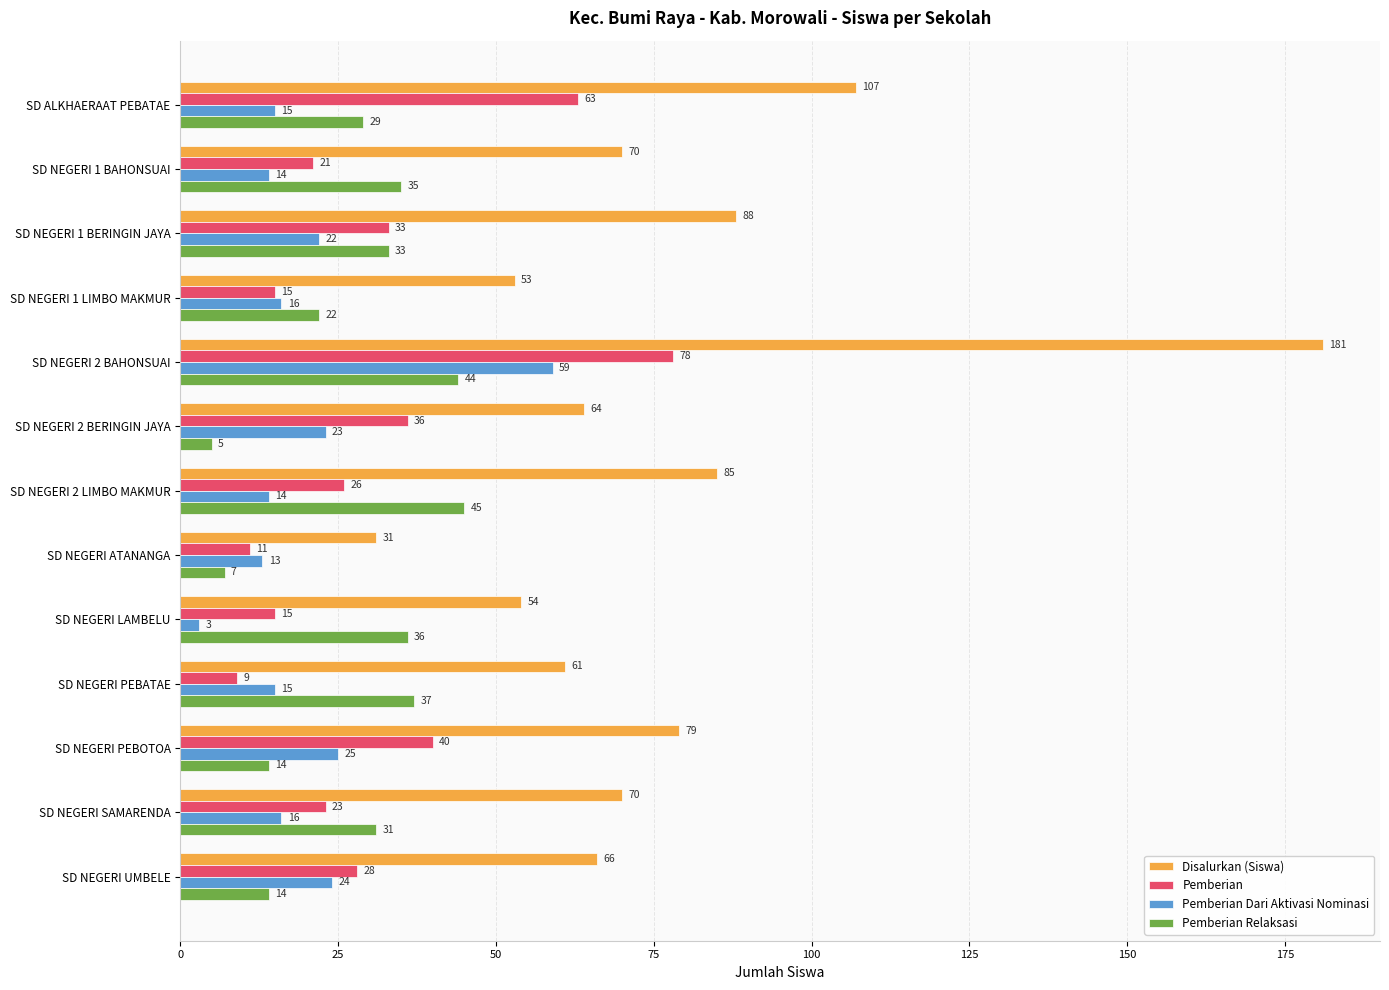

What is the sum of the Pemberian Dari Aktivasi Nominasi values at SD NEGERI 2 BAHONSUAI and SD NEGERI PEBOTOA?

84